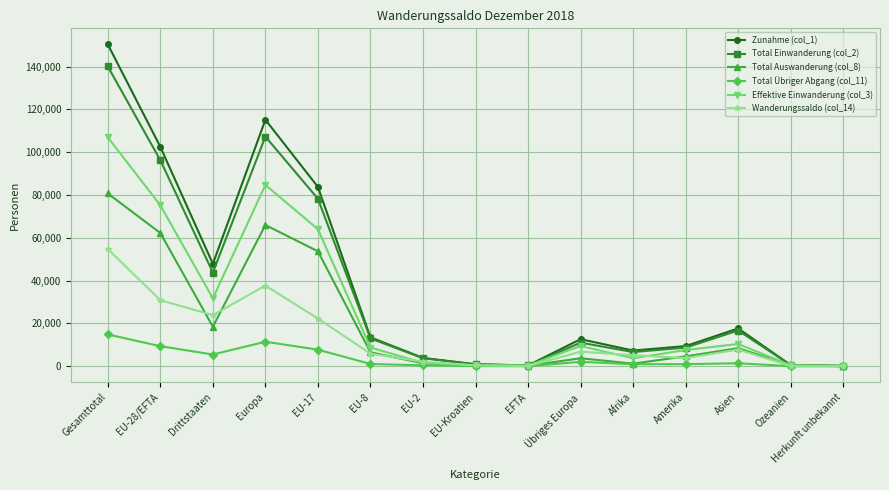

Read the Zunahme (col_1) value at Asien, to the nearest 50.

17700